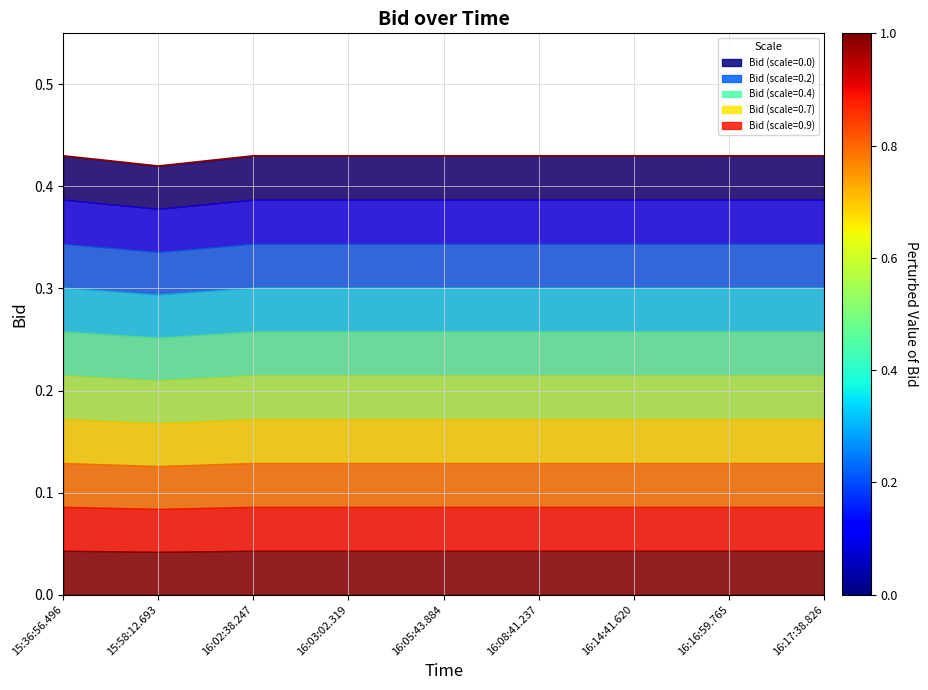

Reading right to left, what are all the values shown in this chart?

16:17:38.826=0.4	16:16:59.765=0.4	16:14:41.620=0.4	16:08:41.237=0.4	16:05:43.884=0.4	16:03:02.319=0.4	16:02:38.247=0.4	15:58:12.693=0.4	15:36:56.496=0.4